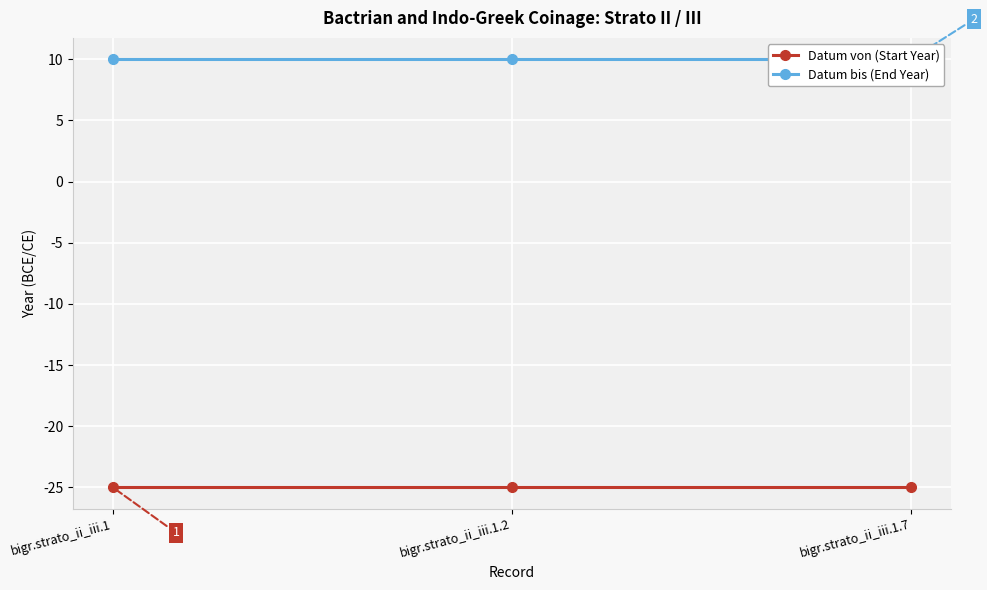

The Datum von (Start Year) series shows -11 at bigr.strato_ii_iii.1. True or false?

False